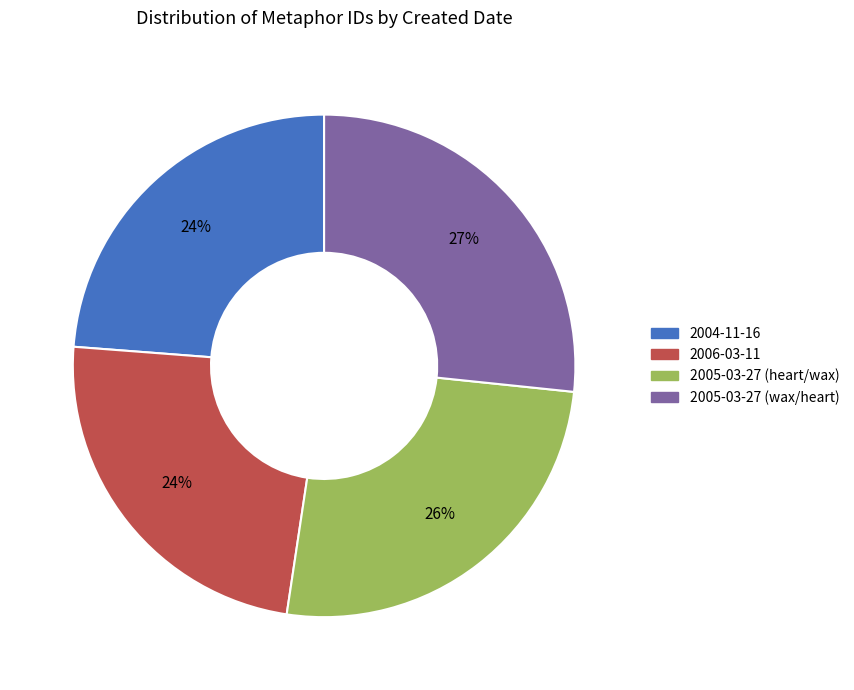

To the nearest percent, what is the average slice percentage?

25%